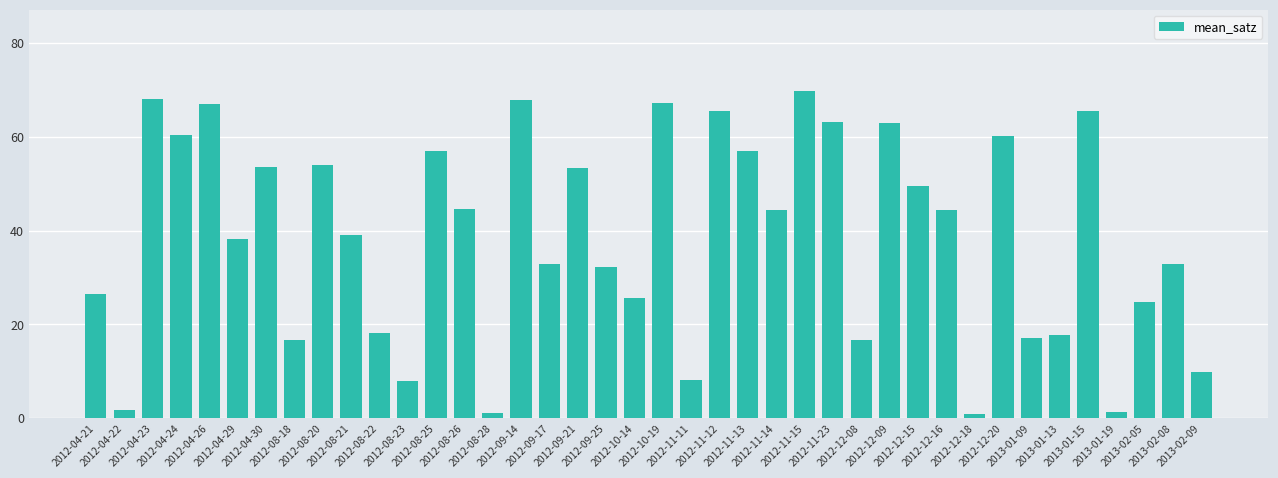

What is the value of the 18th bar from the left?

53.3